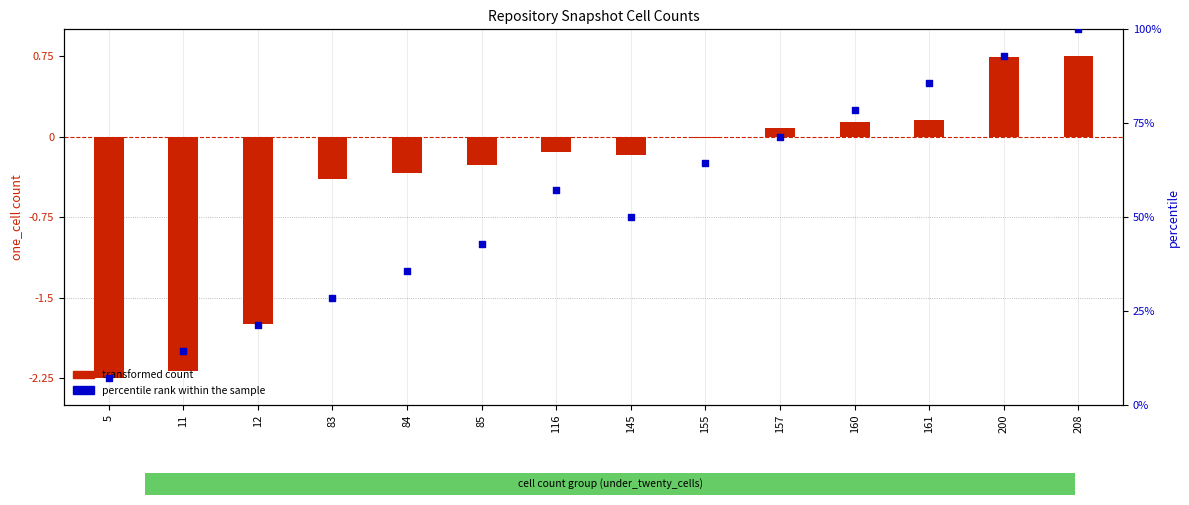

What is the ratio of the value at 160 to the value at 11?

5.5